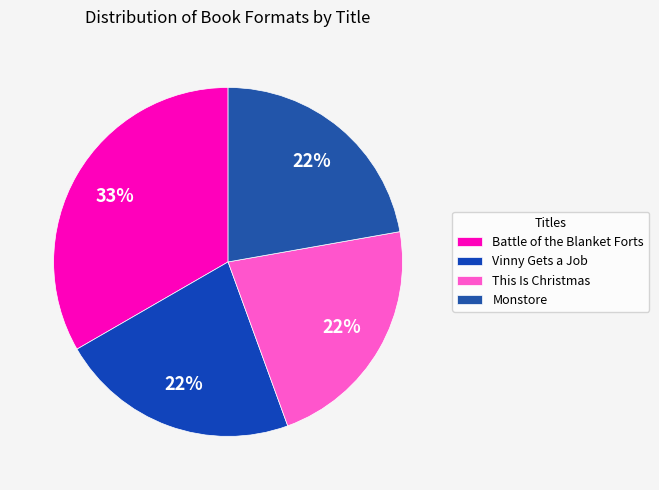

To the nearest percent, what is the difference between the Battle of the Blanket Forts and Vinny Gets a Job slice percentages?

11%